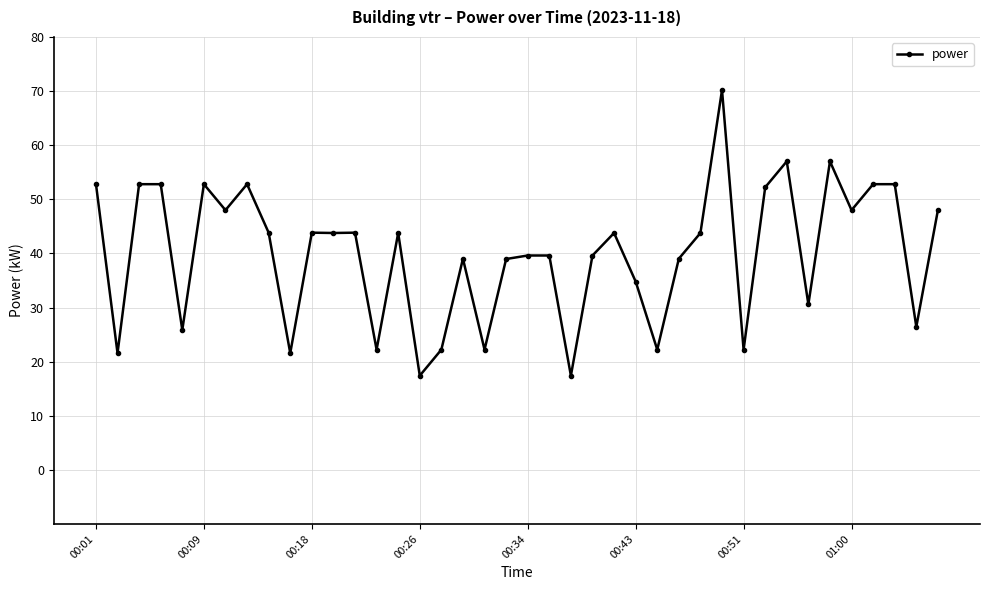

What is the value of the 7th point from the left?

48.0